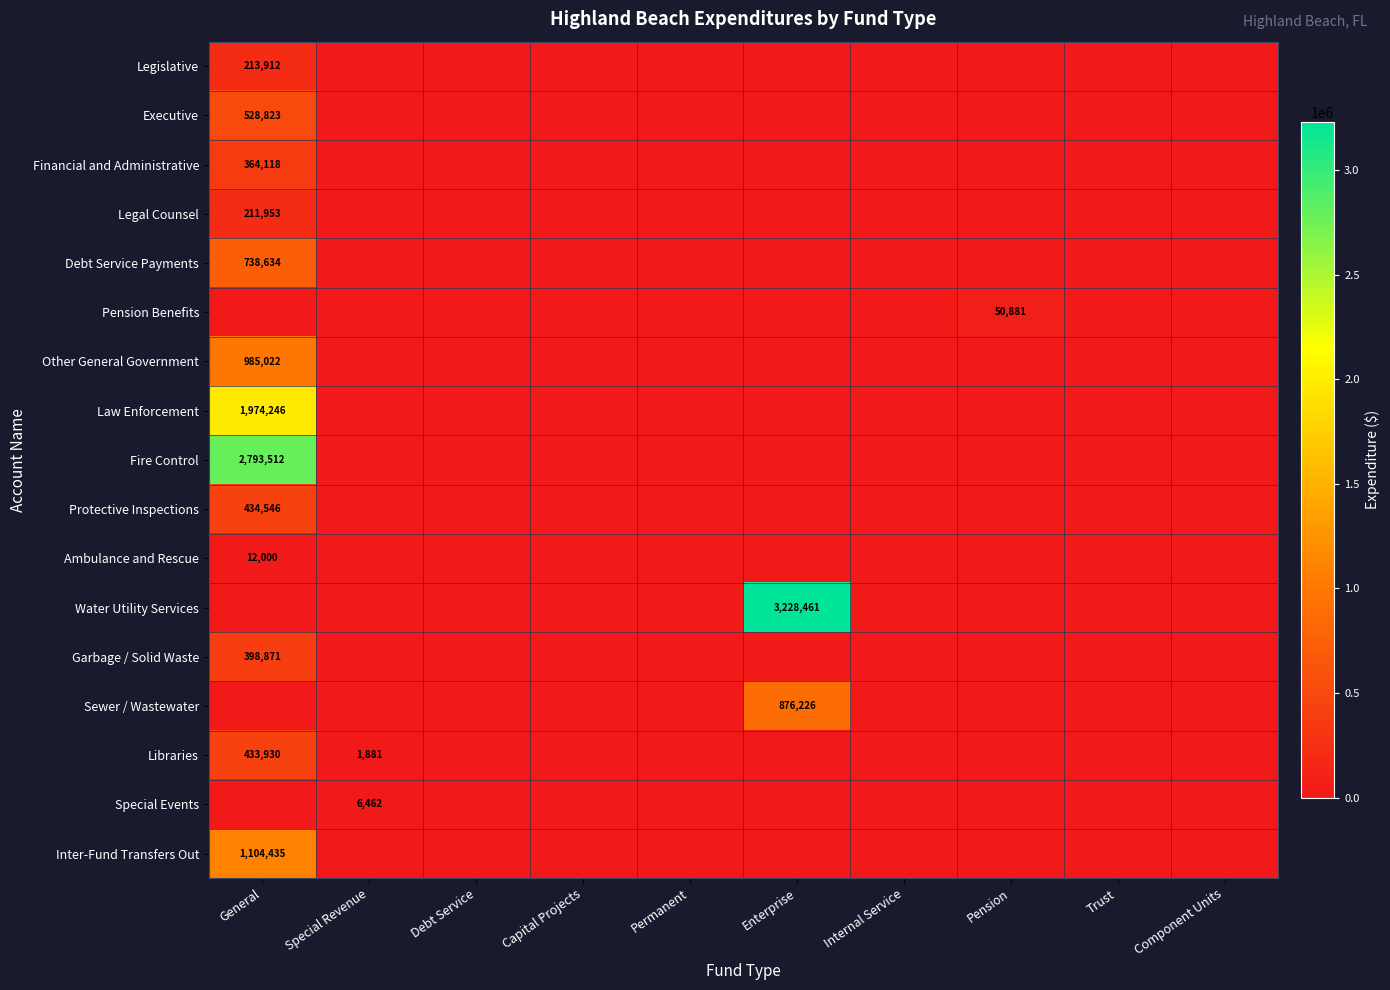

At which category does the chart reach its minimum across all series?

Special Revenue